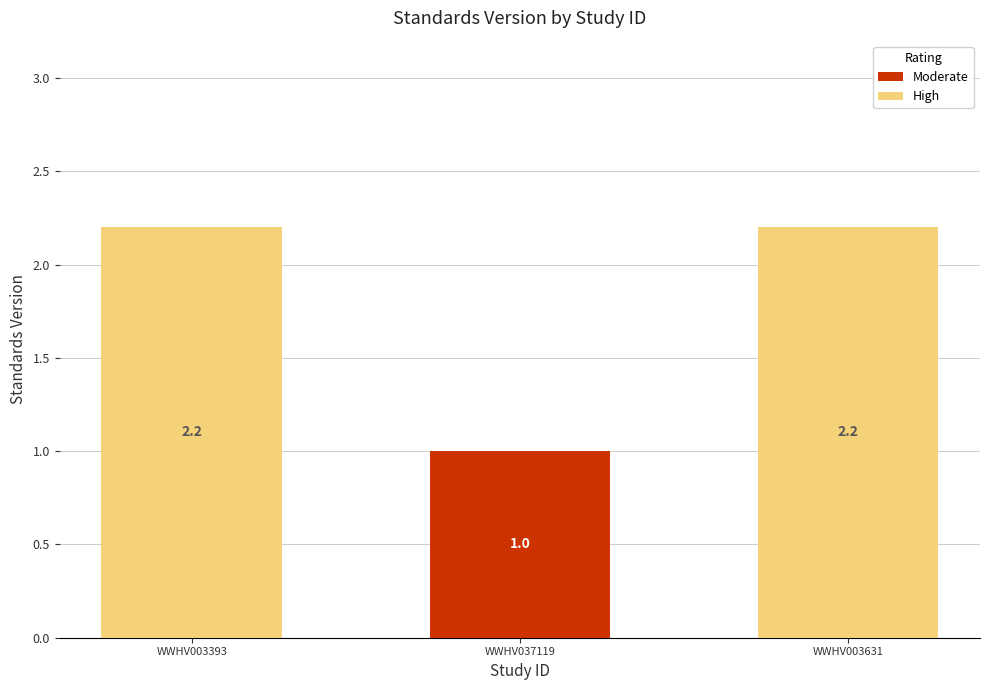

Reading right to left, list the values for the Moderate series.

WWHV003631=0.0	WWHV037119=1.0	WWHV003393=0.0